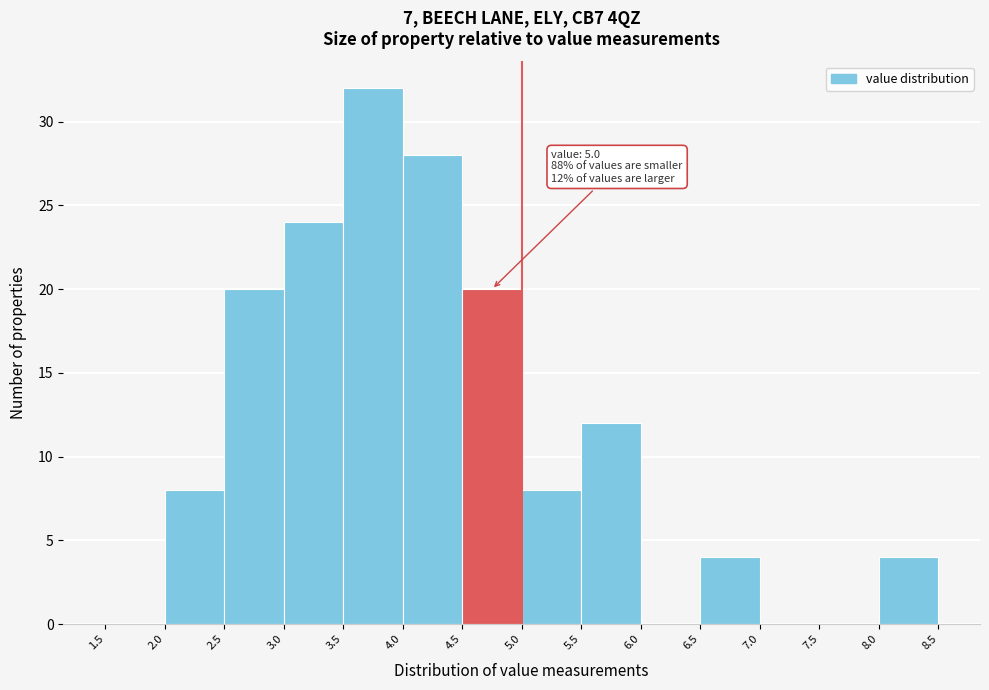

Which range on the x-axis has the tallest bar?

3.5 to 4.0